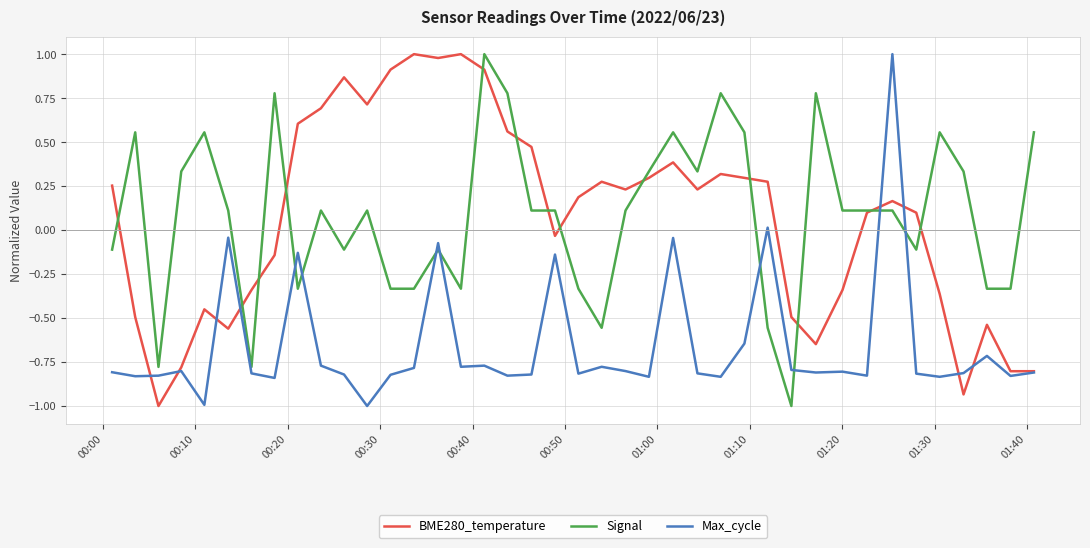

What is the highest value of the Signal series?

1.0